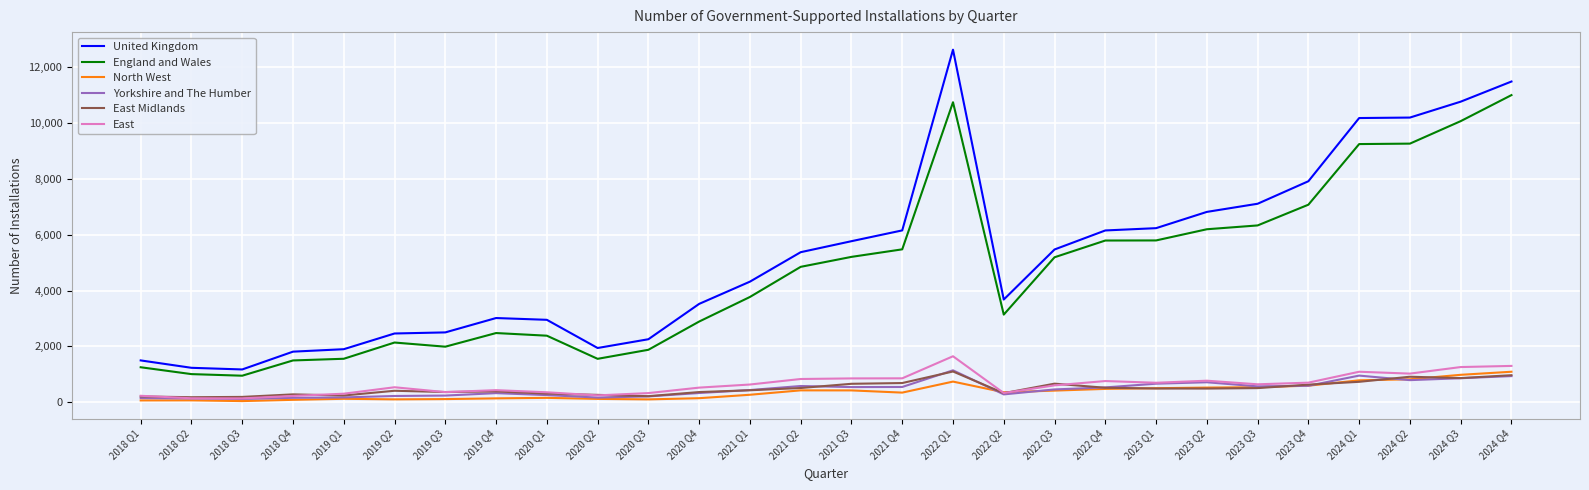

Does the chart have visible grid lines?

Yes